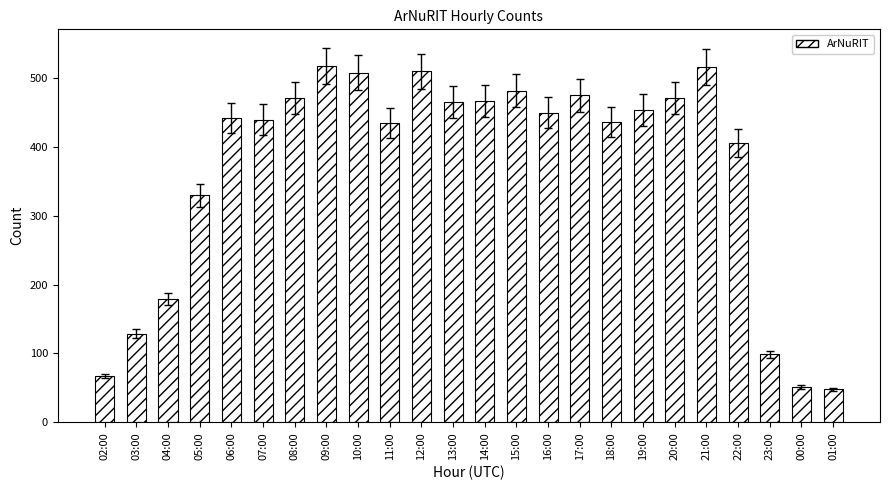

What is the change in value from 19:00 to 22:00?

-48